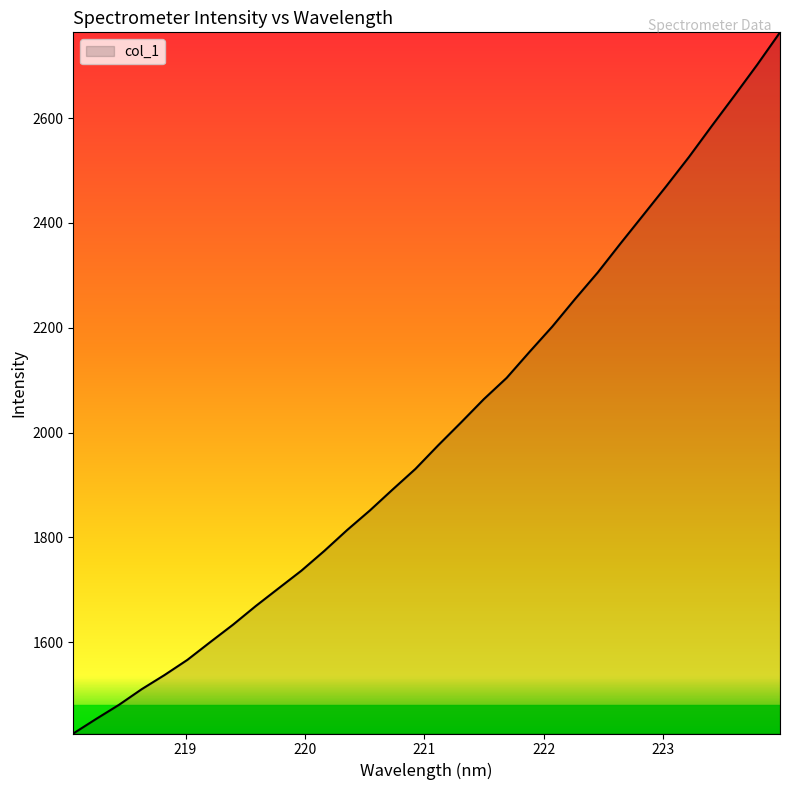

What is the maximum value shown in the chart?

2763.8